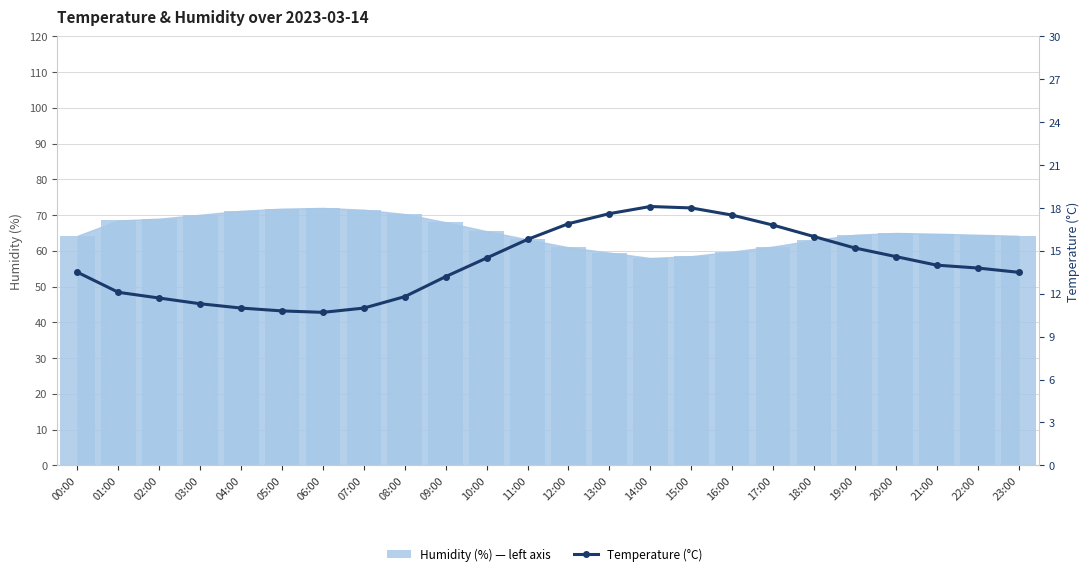

How many data points does each series have?

24